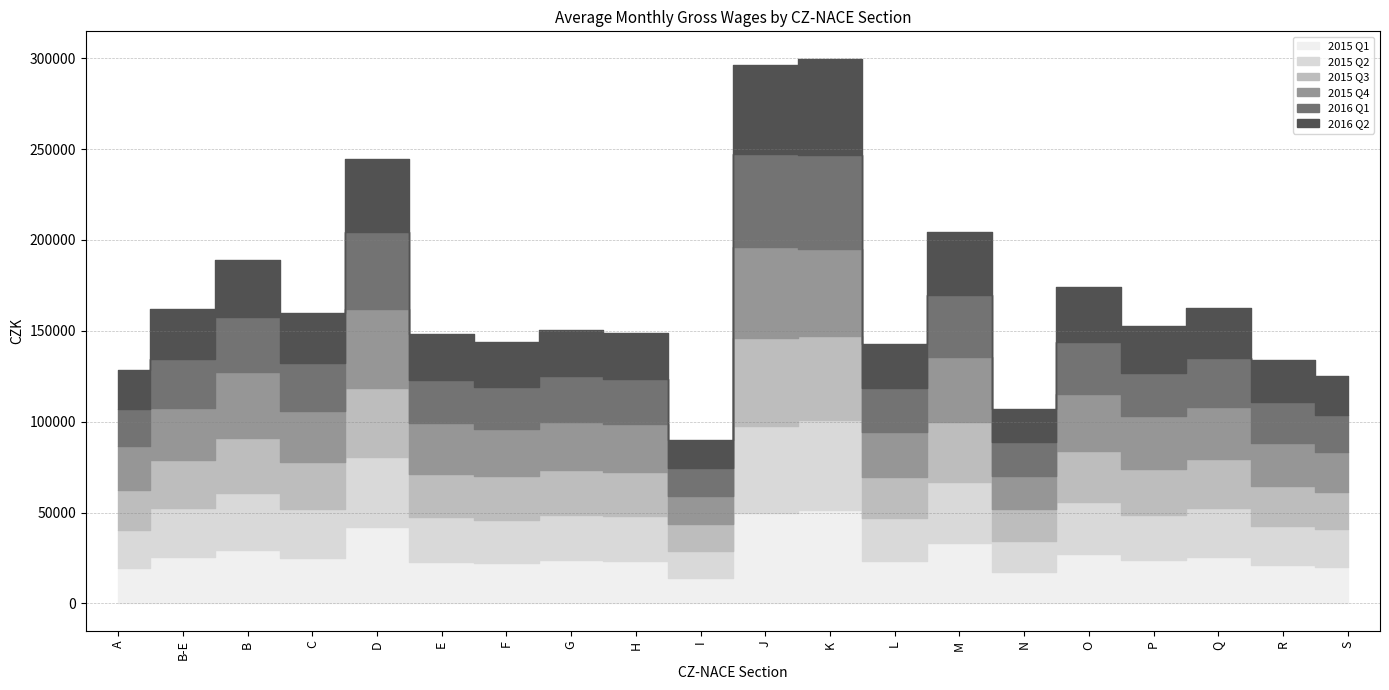

Which series has the widest spread of values?

2016 Q2